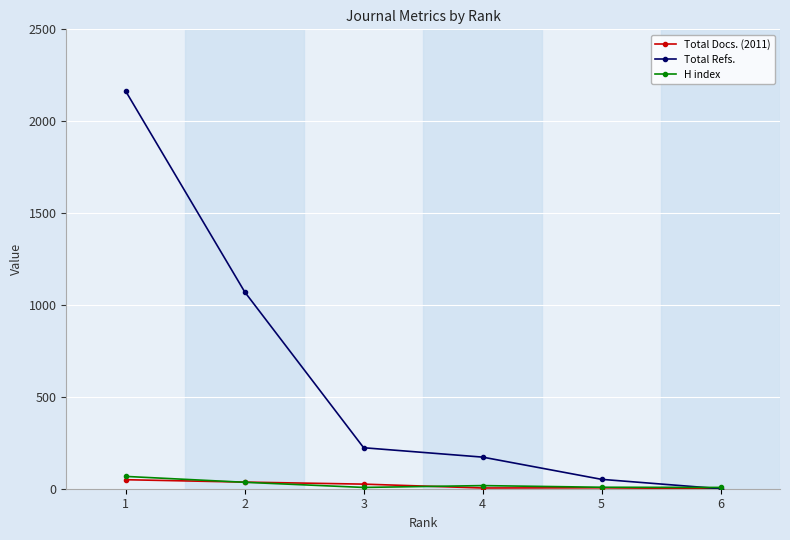

What is the lowest value of the H index series?

7